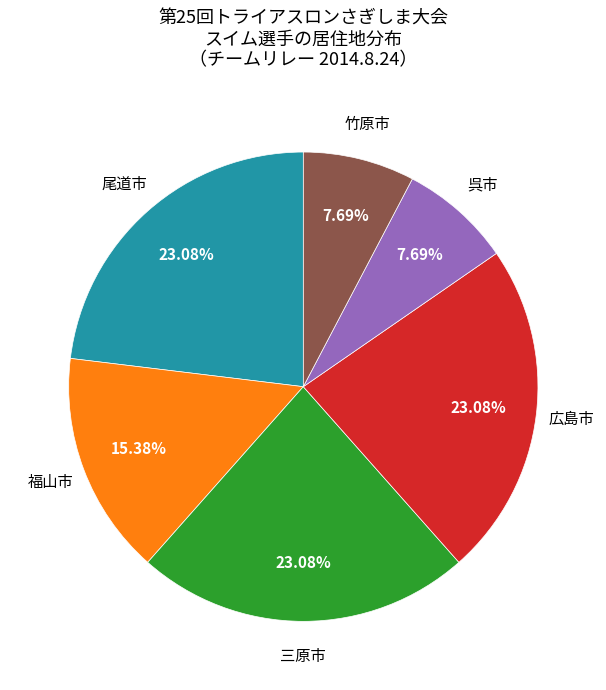

Does any single category account for the majority?

No